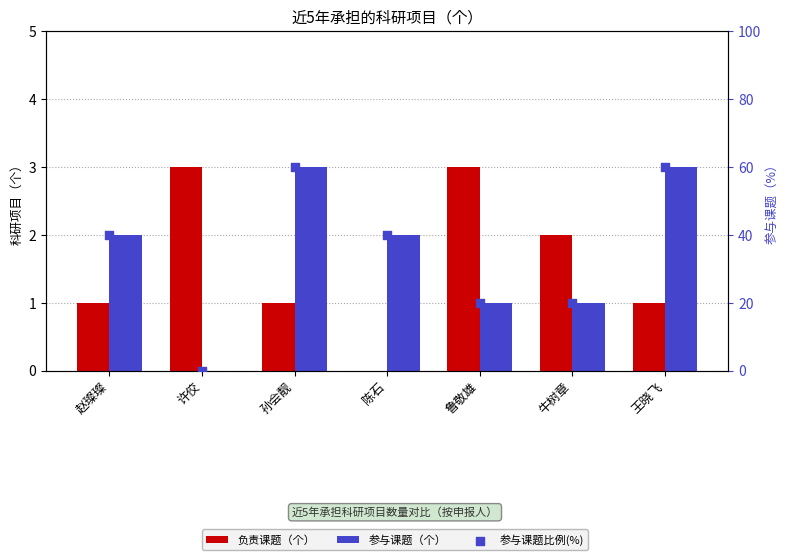

At how many categories does at least one series exceed 23?

4